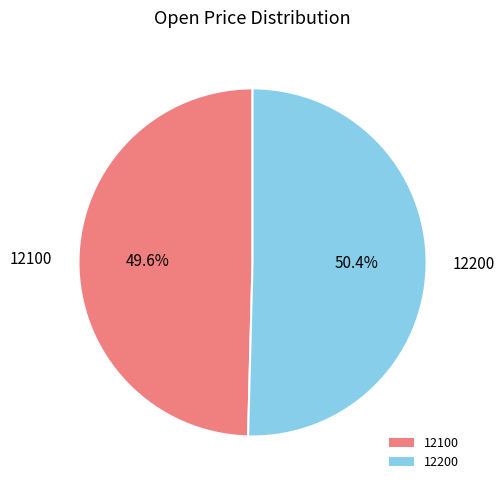

Rank the categories by value from lowest to highest.

12100, 12200